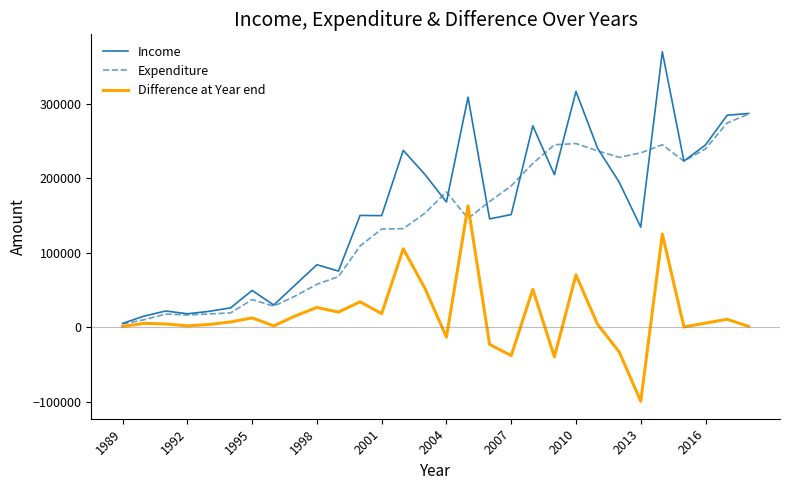

How many values in the Expenditure series are below 152756?

15